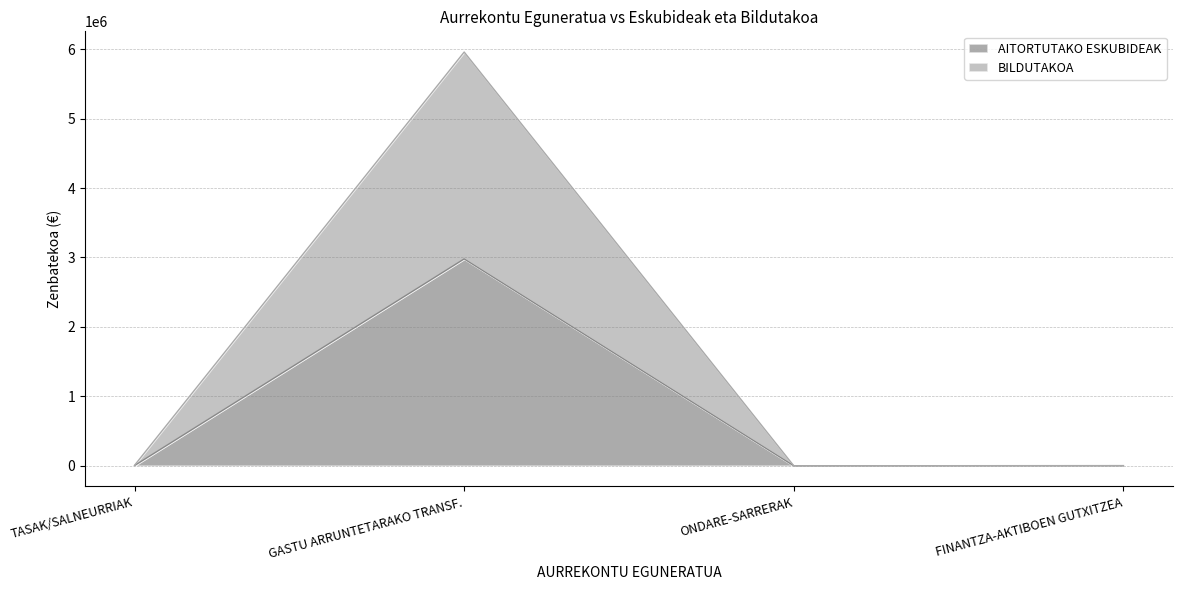

Is it true that AITORTUTAKO ESKUBIDEAK equals 0 at ONDARE-SARRERAK?

True